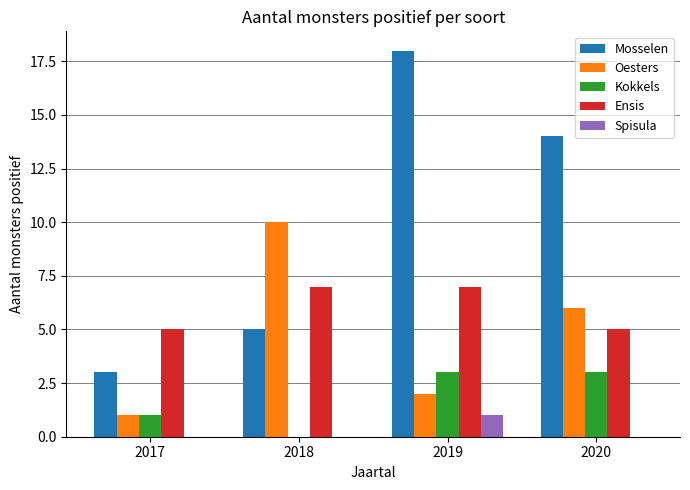

What is the total value across all series at 2019?

31